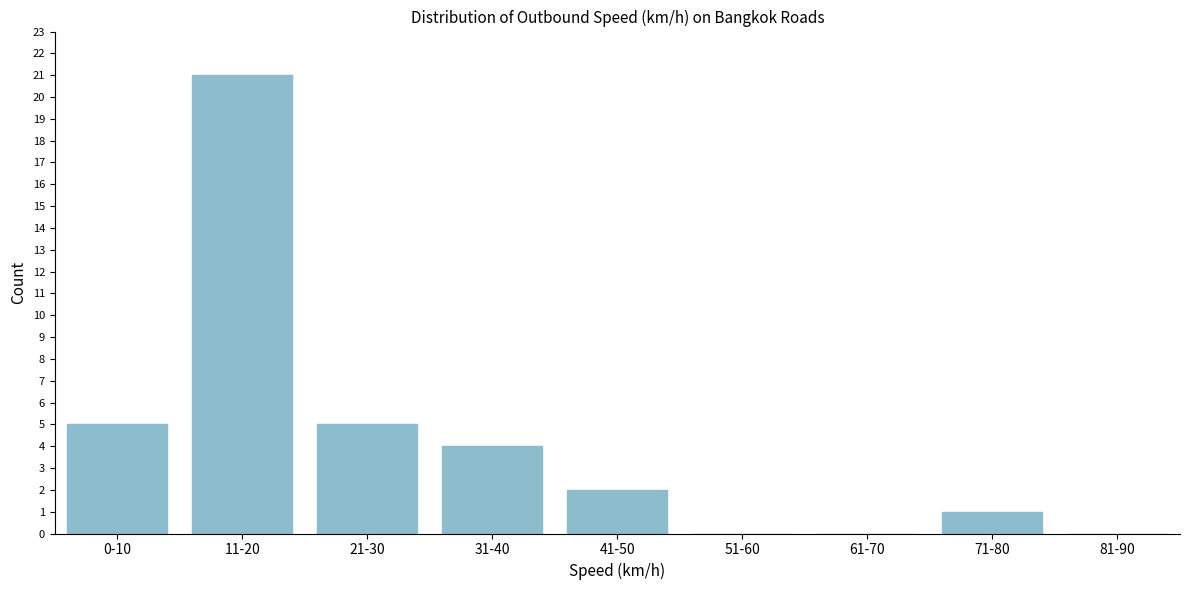

Reading left to right, what are all the values shown in this chart?

0-10=5	11-20=21	21-30=5	31-40=4	41-50=2	51-60=0	61-70=0	71-80=1	81-90=0